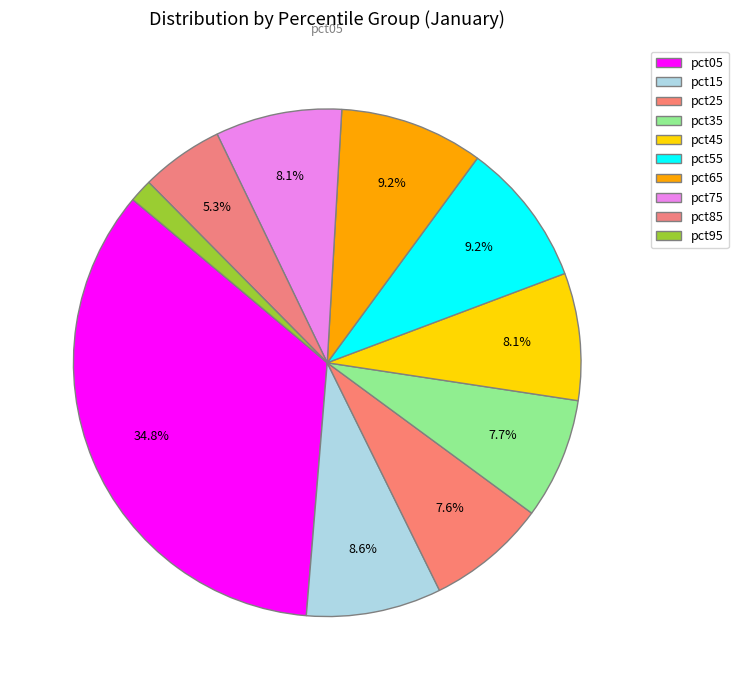

Combined, do pct65 and pct55 account for over 50%?

No